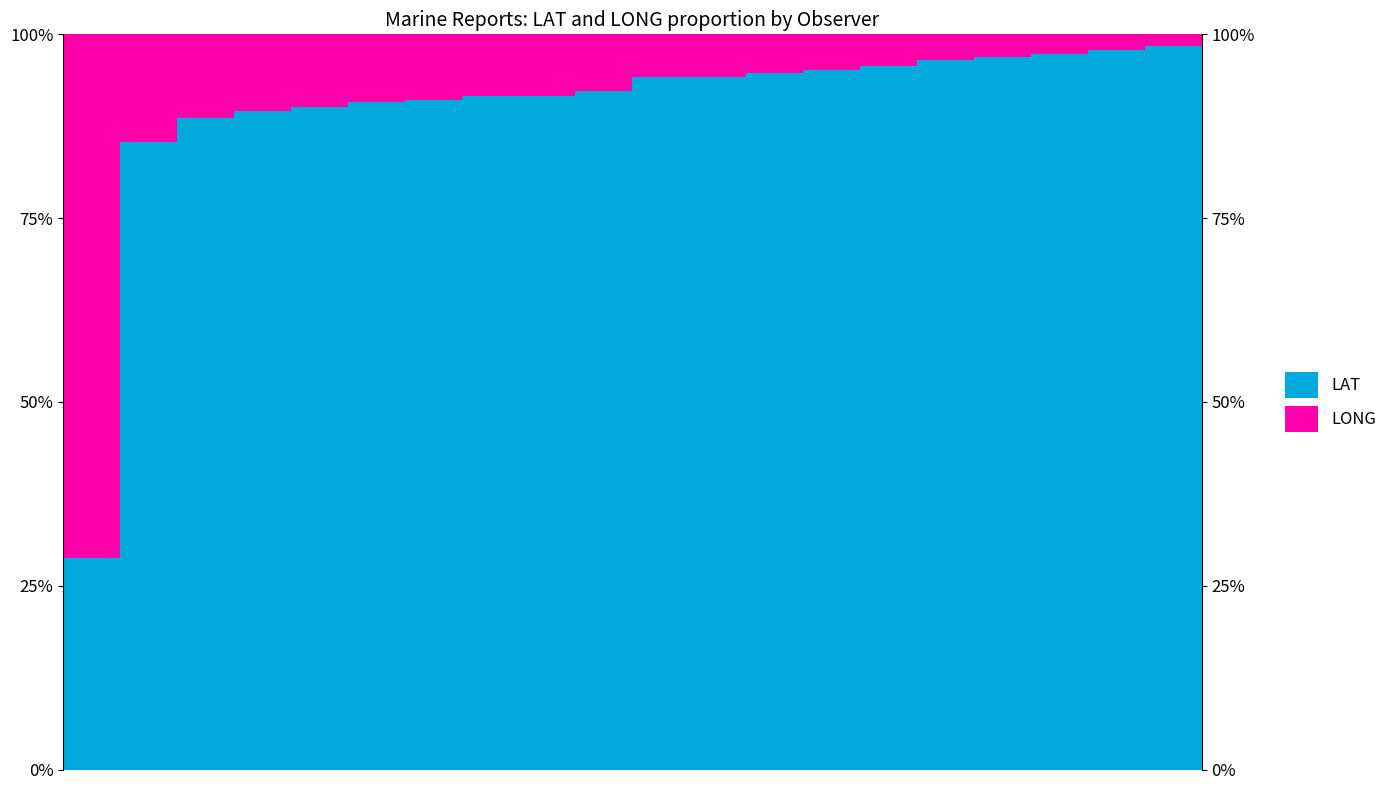

How many groups of bars are there?

20